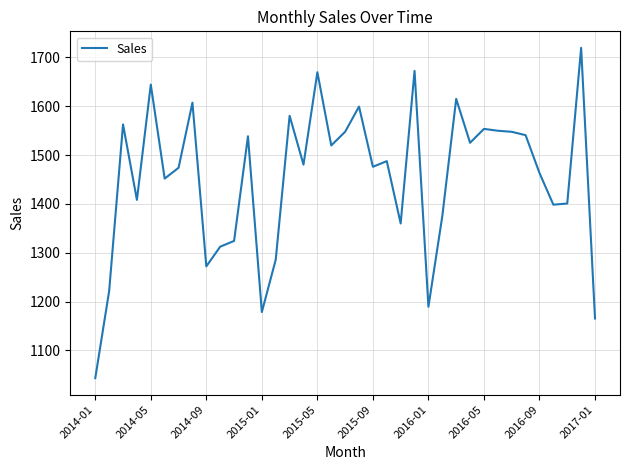

True or false: there are more than 2 points higher than both neighbors.

True